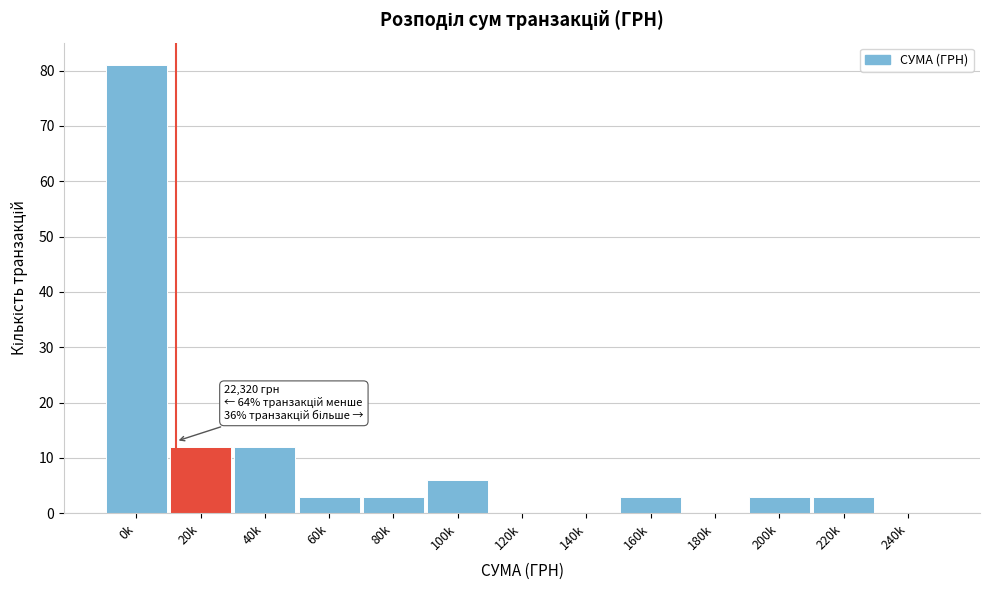

Reading right to left, list all the values displayed in this chart.

240k=0	220k=3	200k=3	180k=0	160k=3	140k=0	120k=0	100k=6	80k=3	60k=3	40k=12	20k=12	0k=81